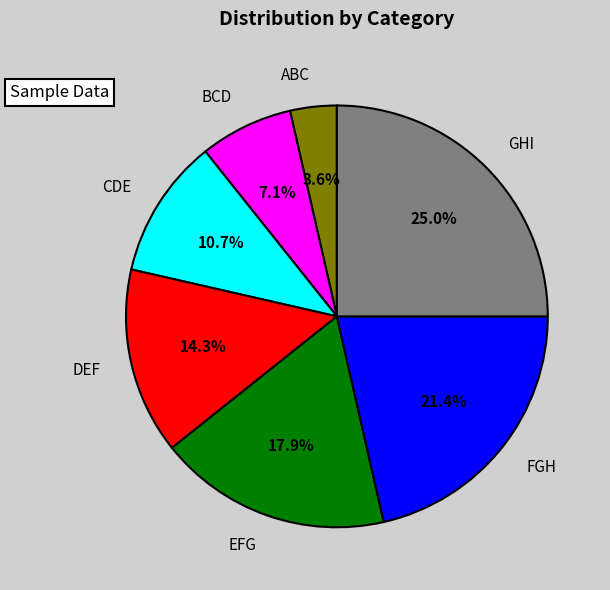

Is the sum of EFG and CDE greater than half?

No